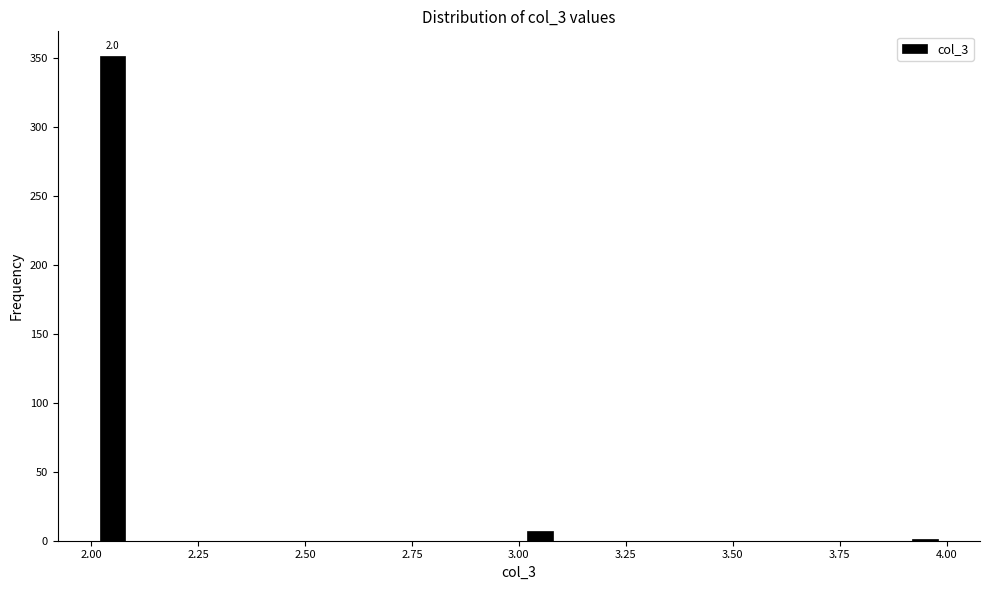

Read against the x-axis, roughly where is the centre of the tallest bar?

2.05